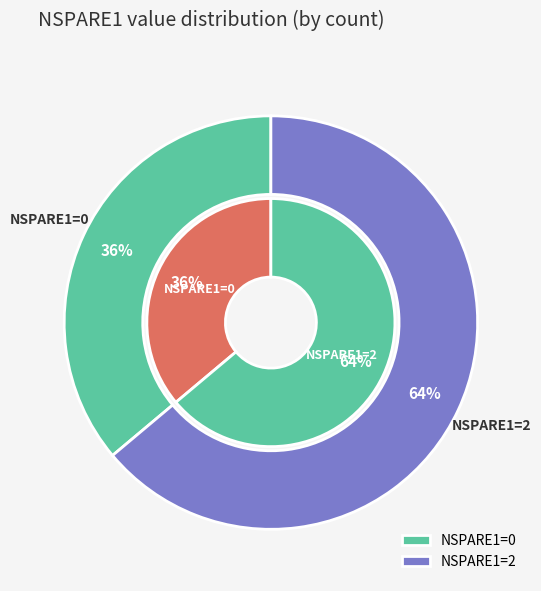

Is the sum of 3 and 10 greater than half?

No